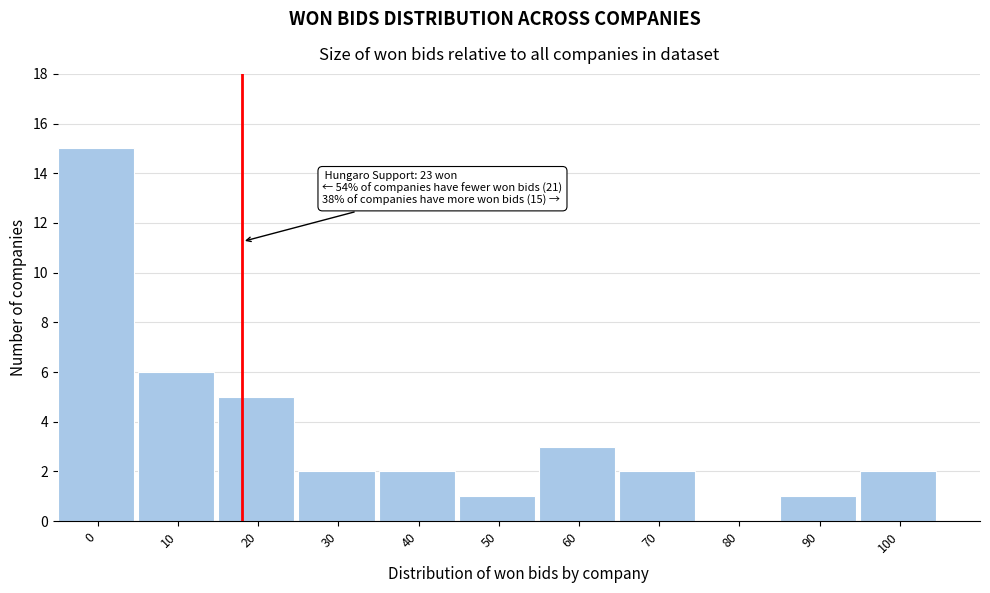

Reading left to right, what are all the values shown in this chart?

0=15	10=6	20=5	30=2	40=2	50=1	60=3	70=2	80=0	90=1	100=2